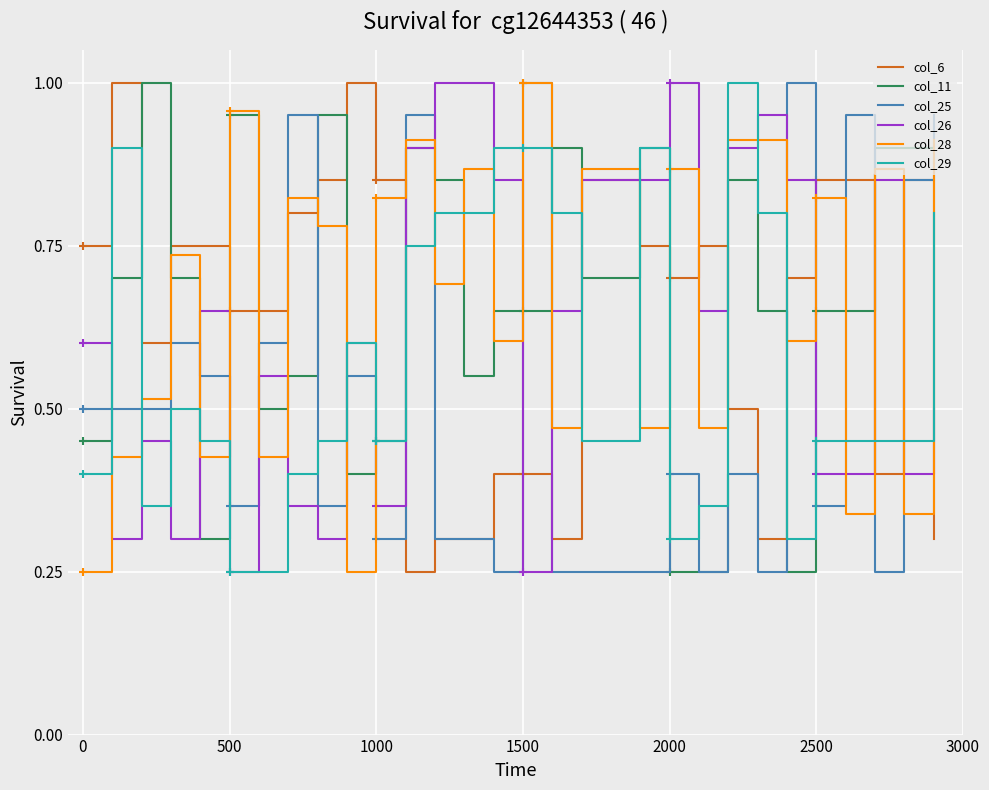

True or false: col_11 has a value of 0.3 at 1000.

False